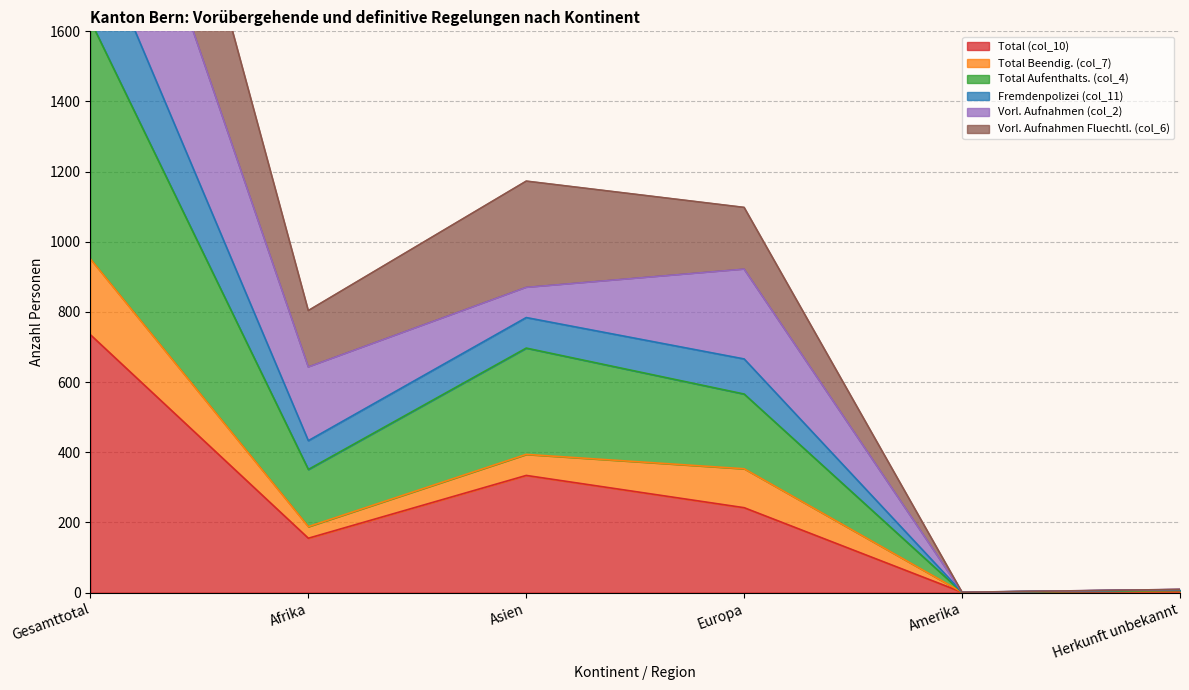

At which label does Total Aufenthalts. (col_4) reach its minimum?

Amerika